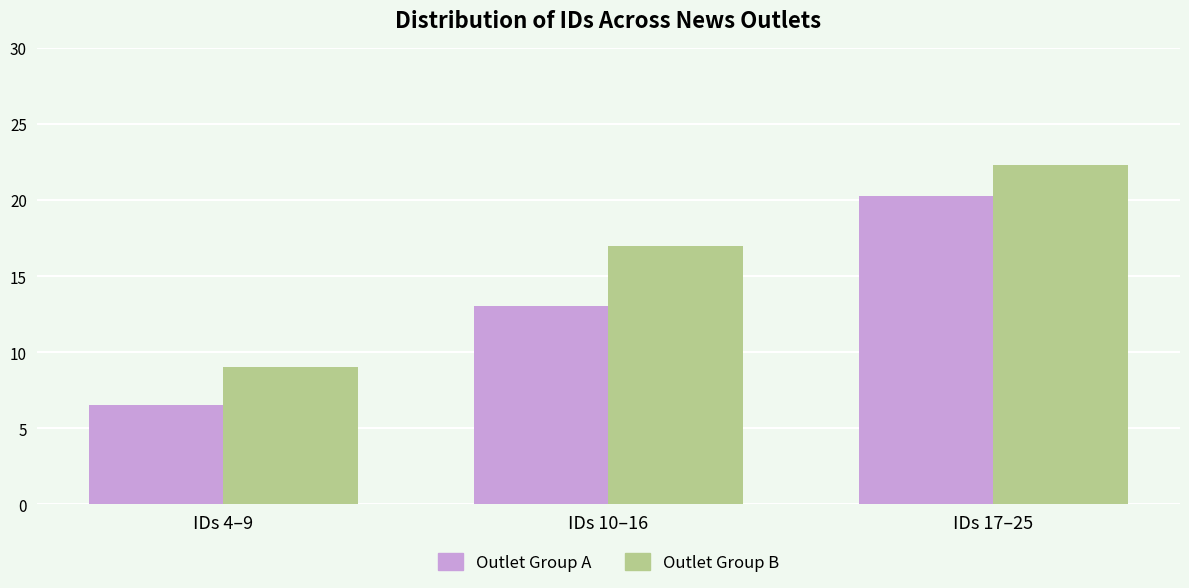

At which label is Outlet Group B closest to 15?

IDs 10–16